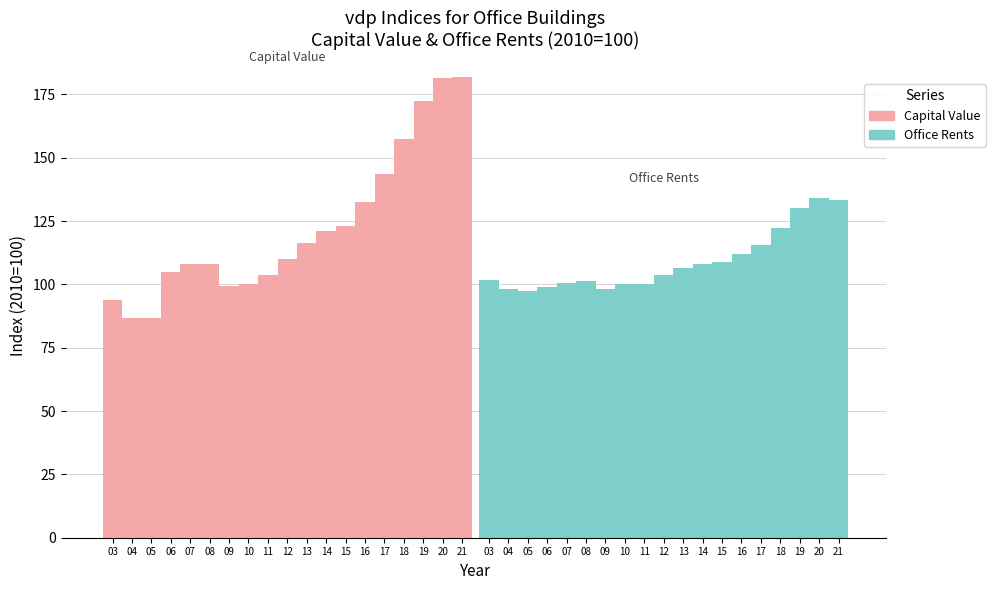

How many data points does each series have?

19